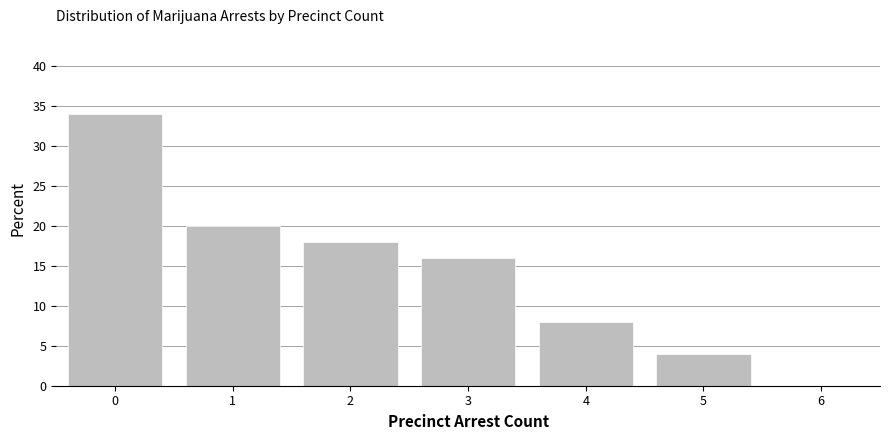

Reading left to right, what are all the values shown in this chart?

34	20	18	16	8	4